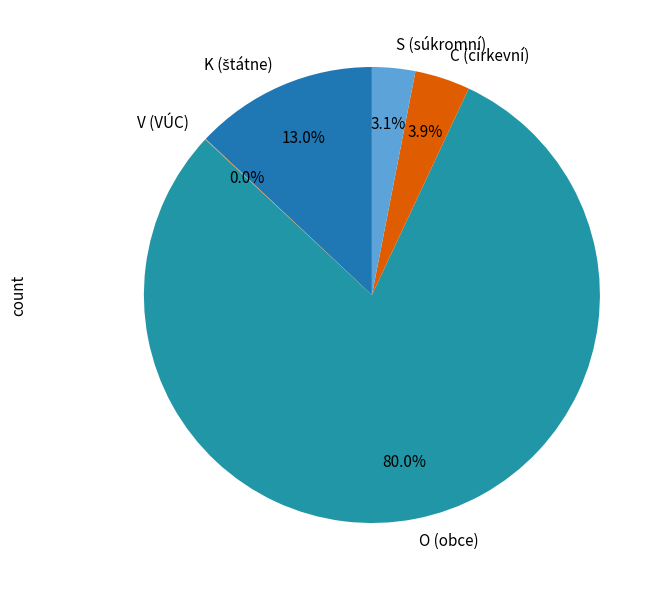

Which slice is the largest?

O (obce)